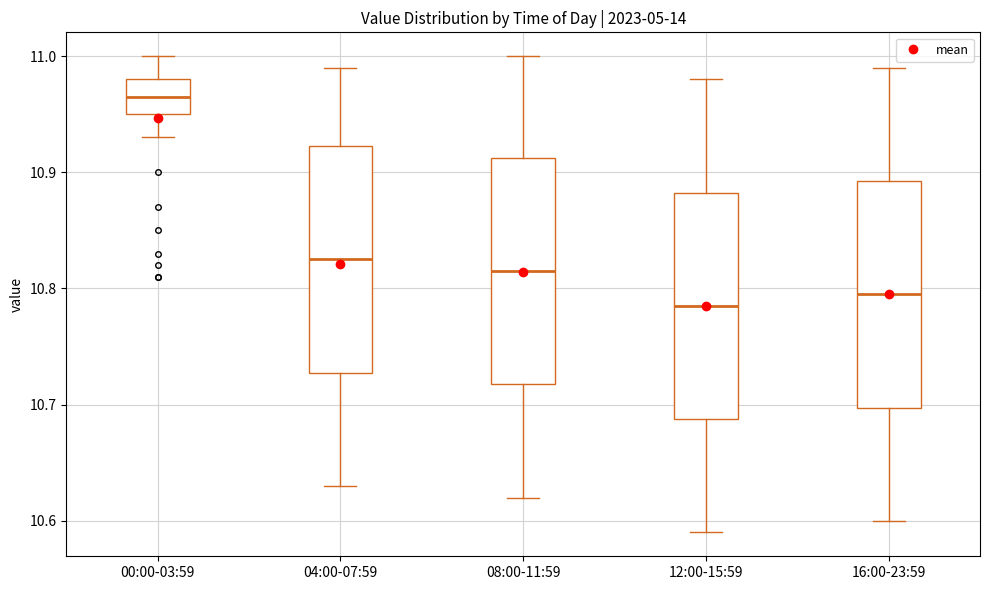

Reading left to right, read every box against the y-axis: the position of its median line, the range the box covers, and the ends of its whiskers. The values are not printed on the chart, so give them approximately, as read against the axis.

00:00-03:59: median 10.97, box 10.95 to 10.98, whiskers 10.93 to 11.00
04:00-07:59: median 10.83, box 10.73 to 10.92, whiskers 10.63 to 10.99
08:00-11:59: median 10.82, box 10.72 to 10.91, whiskers 10.62 to 11.00
12:00-15:59: median 10.79, box 10.69 to 10.88, whiskers 10.59 to 10.98
16:00-23:59: median 10.80, box 10.70 to 10.89, whiskers 10.60 to 10.99